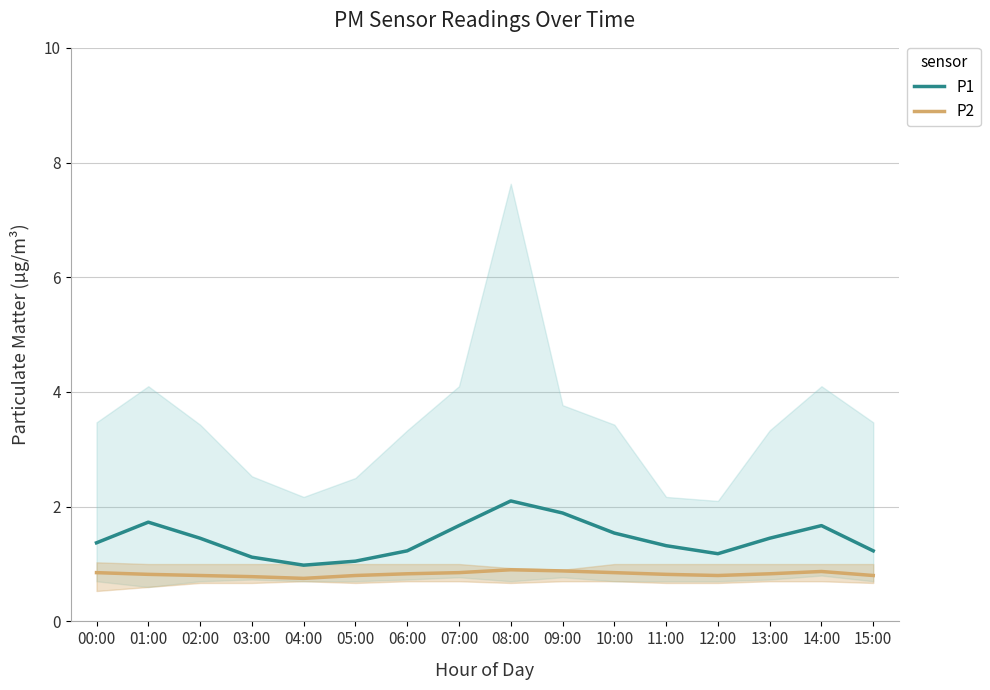

What is the label of the 13th point from the left?

12:00